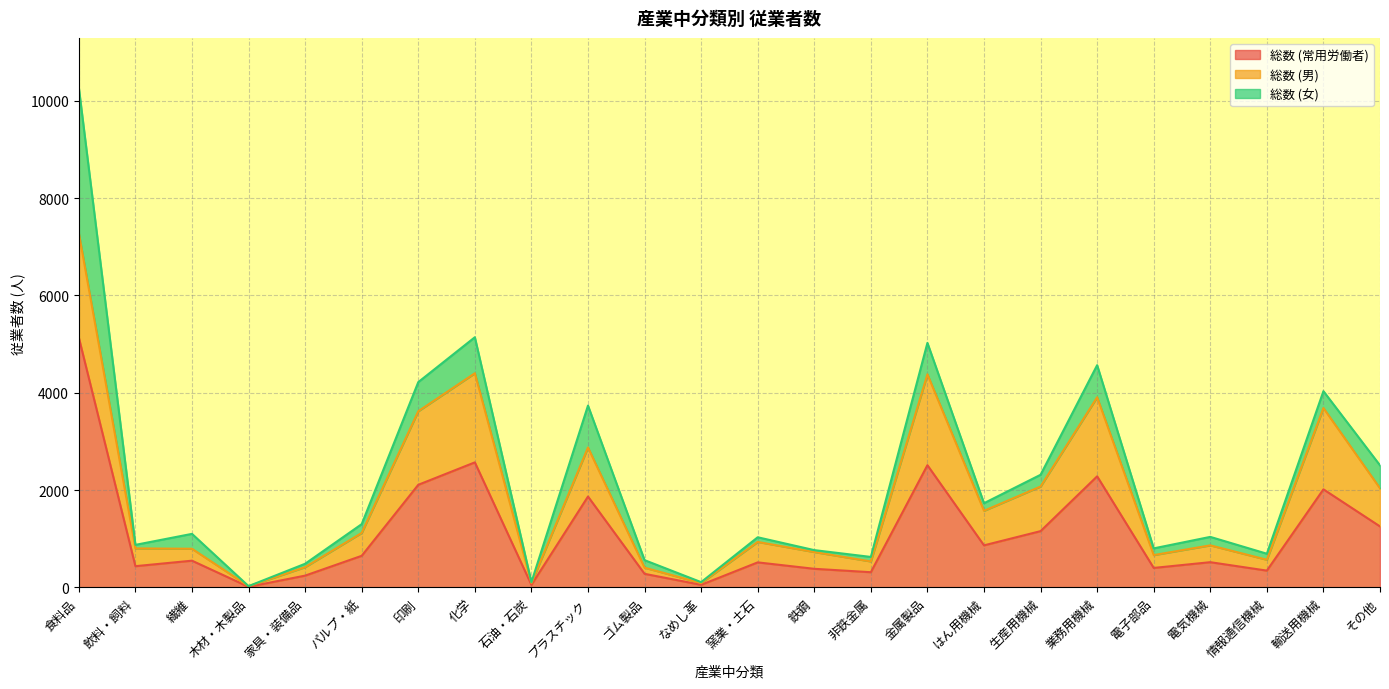

How many interior local valleys does the 総数 (女) series have?

8